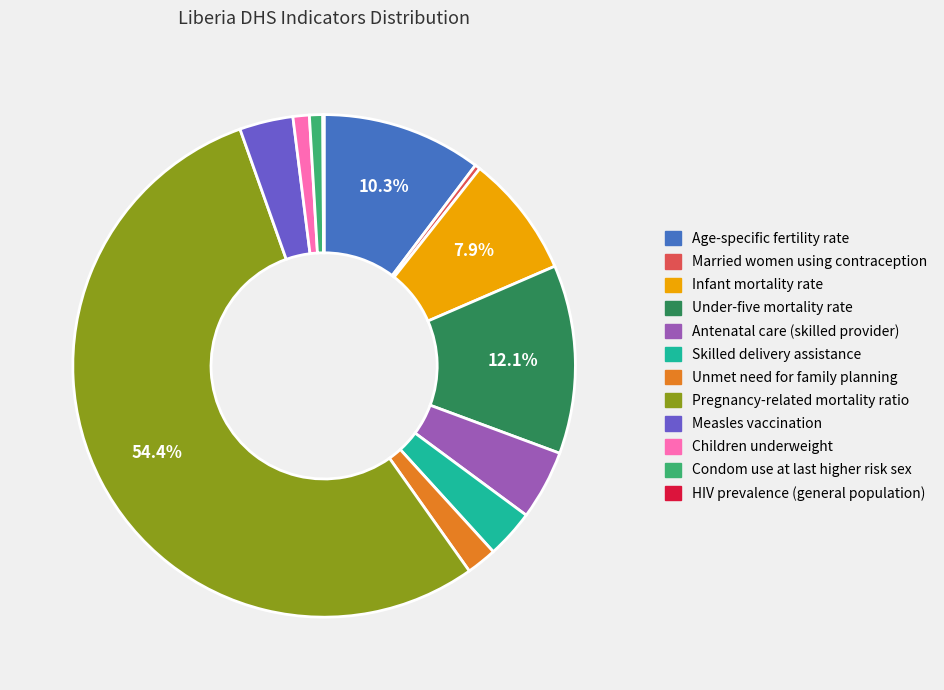

Is there a majority slice in this chart?

Yes